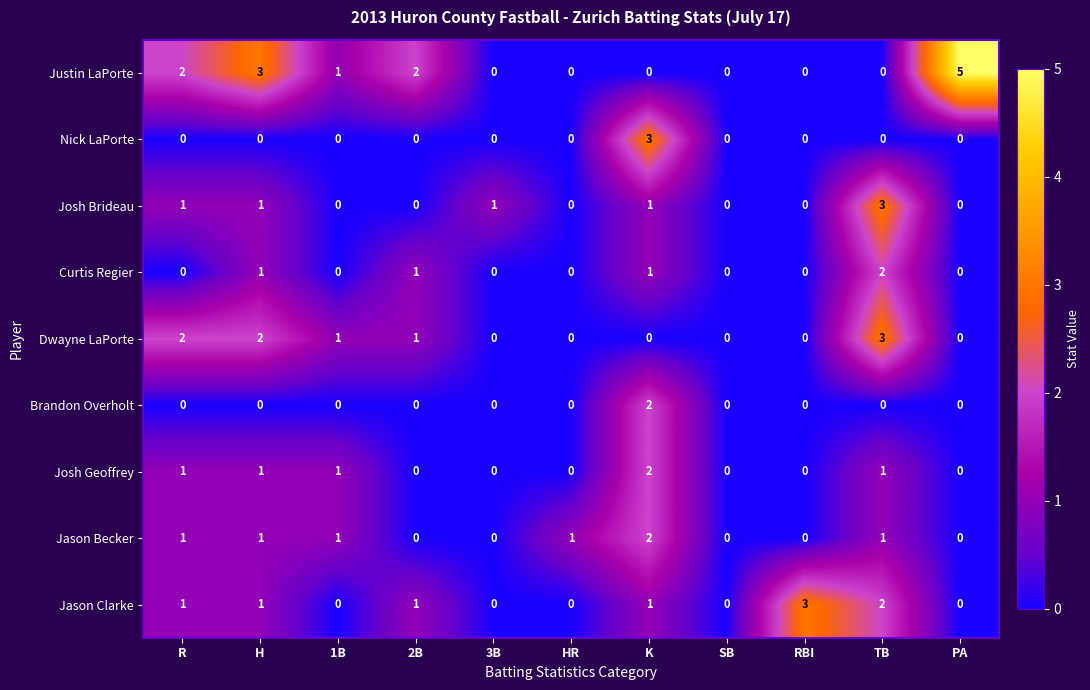

What is the greatest value displayed?

5